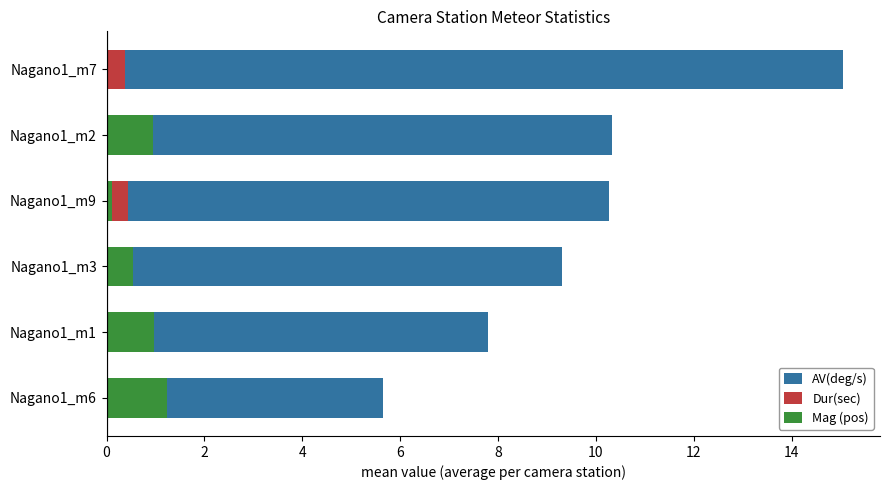

Reading right to left, what are all the values shown in this chart?

AV(deg/s): 15.1	10.3	10.3	9.3	7.8	5.7
Dur(sec): 0.4	0.4	0.4	0.5	0.4	0.4
Mag (pos): 0.0	0.9	0.1	0.5	1.0	1.2